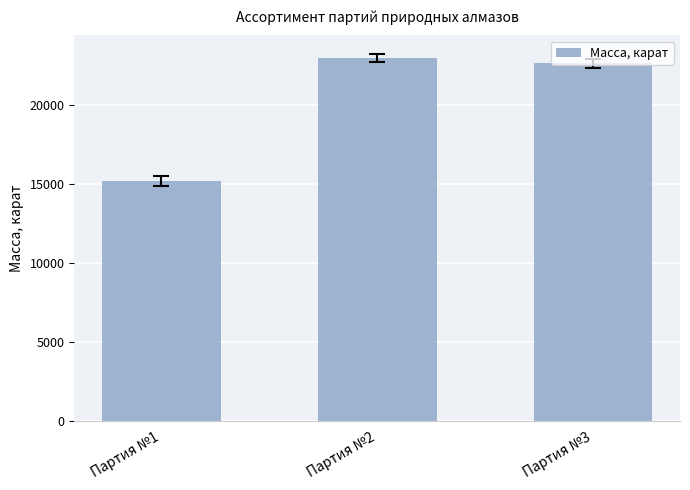

Rank the categories by value from lowest to highest.

Партия №1, Партия №3, Партия №2